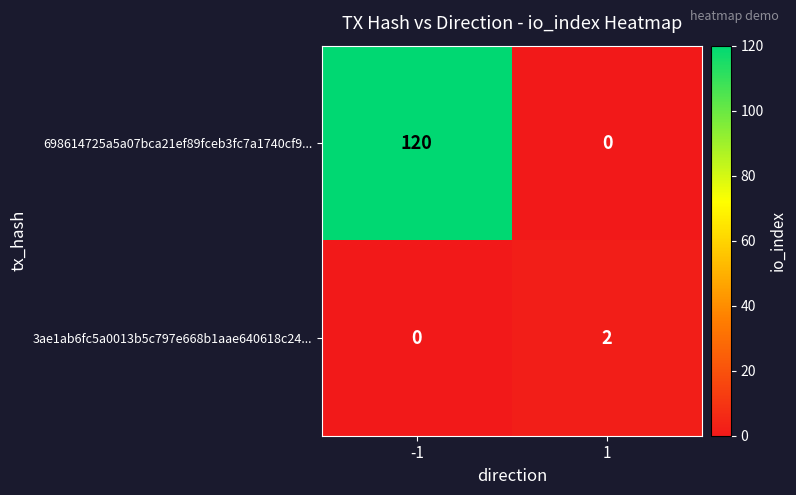

Which series changed the most between -1 and 1?

698614725a5a07bca21ef89fceb3fc7a1740cf9...